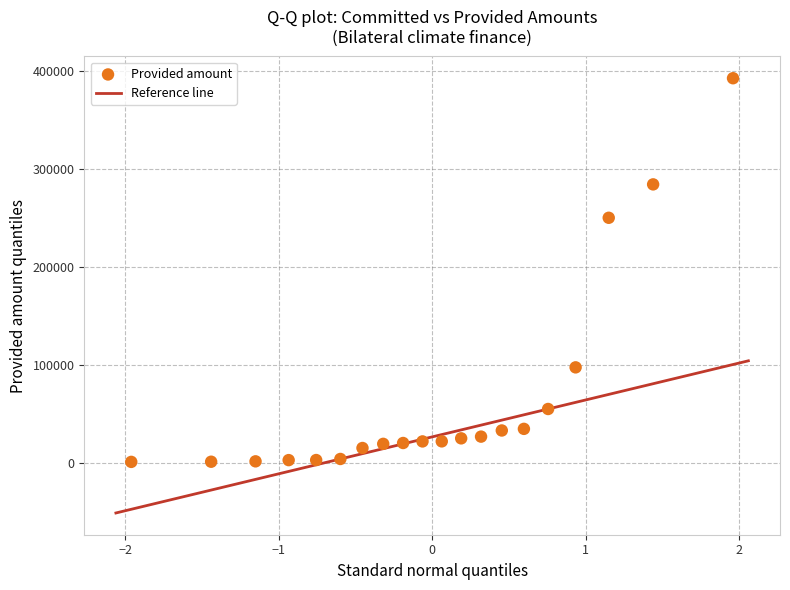

What Y value in the scatter plot is closest to 197089?

250374